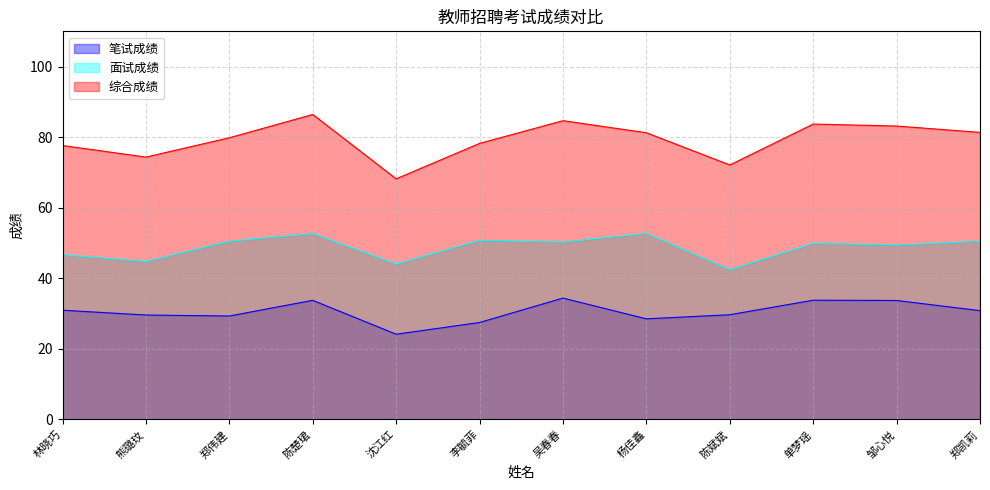

True or false: 笔试成绩 and 面试成绩 intersect in this chart.

False